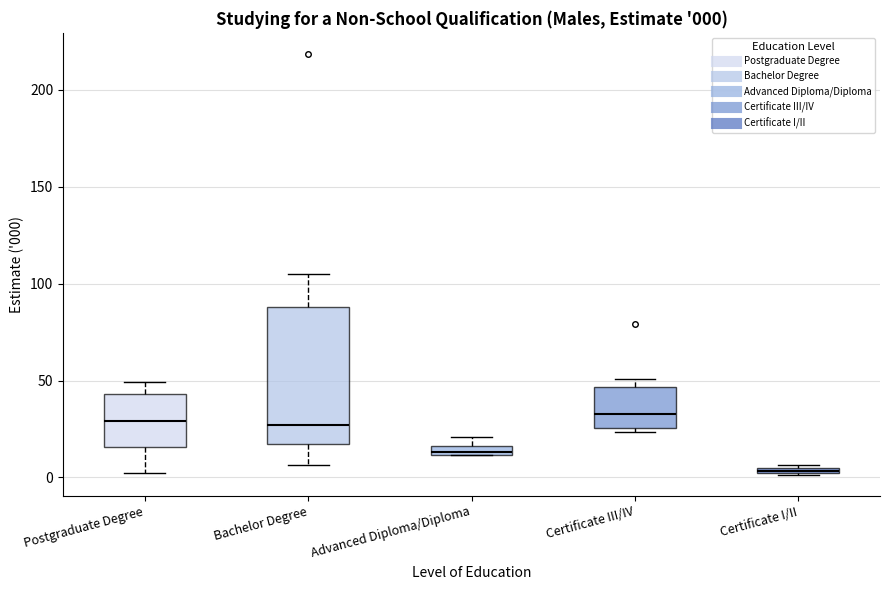

Which box has the lowest median line?

Certificate I/II